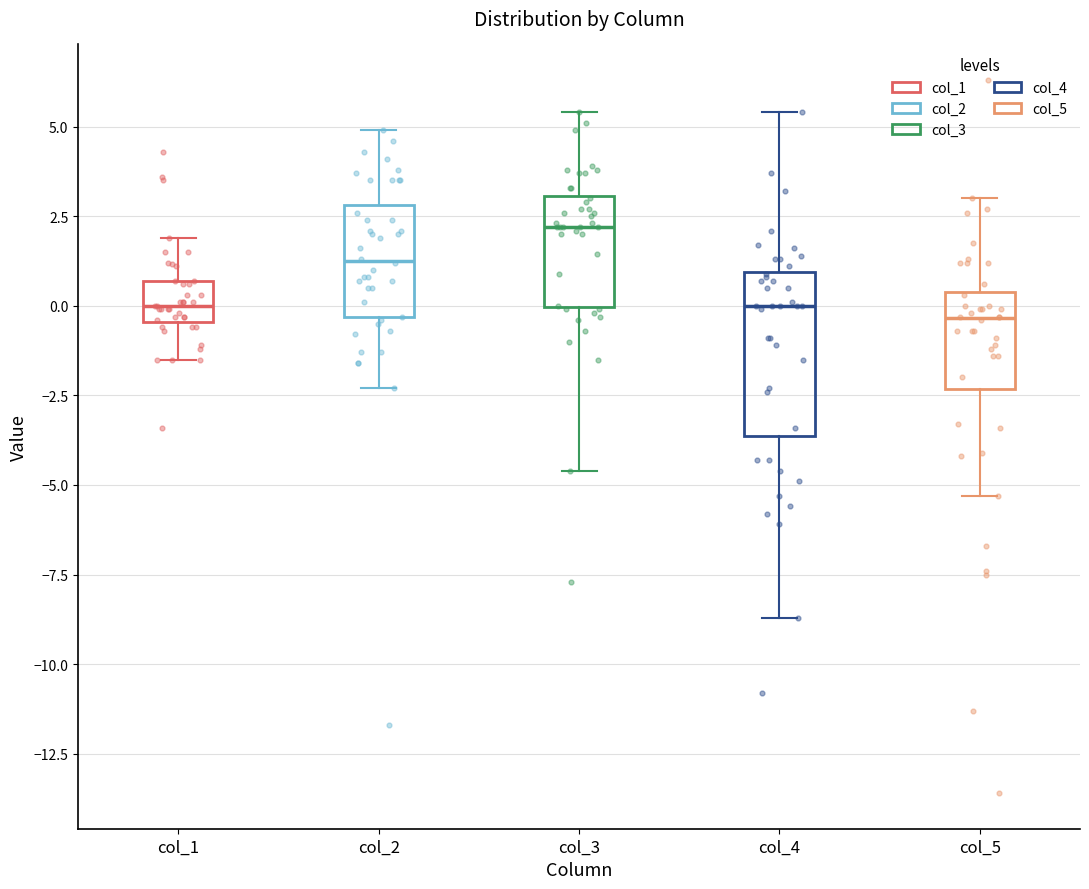

Reading left to right, transcribe this box plot: for each box, give where its median line is, the range the box spans, and where its two whiskers end, as read against the y-axis. The values are not printed on the chart, so give them approximately, as read against the axis.

col_1: median 0.0, box -0.5 to 0.5, whiskers -1.5 to 2.0
col_2: median 1.5, box -0.5 to 3.0, whiskers -2.5 to 5.0
col_3: median 2.0, box 0.0 to 3.0, whiskers -4.5 to 5.5
col_4: median 0.0, box -3.5 to 1.0, whiskers -8.5 to 5.5
col_5: median -0.5, box -2.5 to 0.5, whiskers -5.5 to 3.0